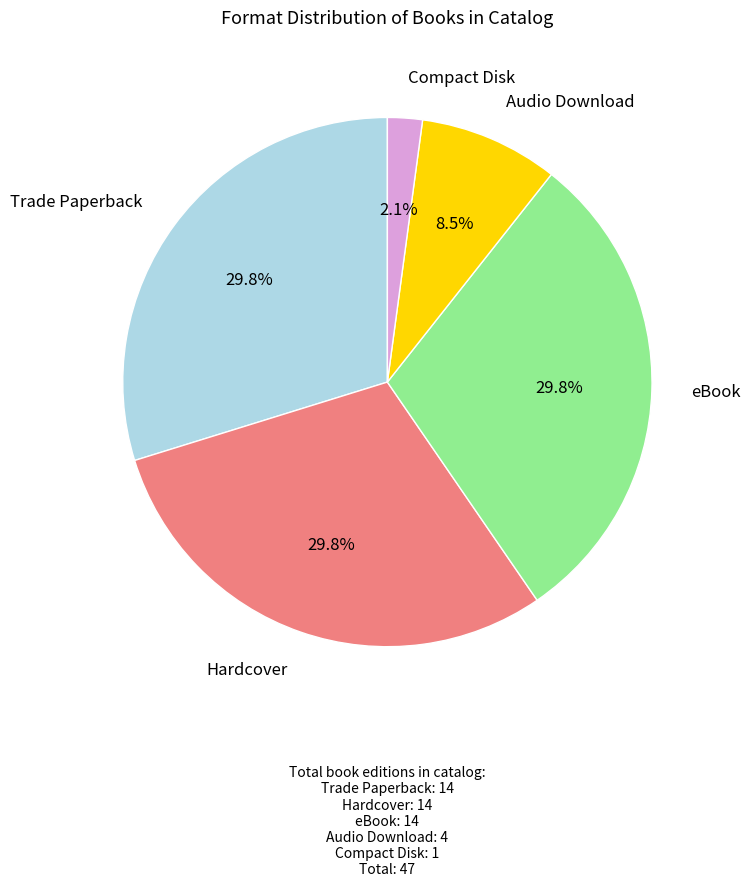

To the nearest percent, what is the difference between the largest and smallest slice percentages?

28%